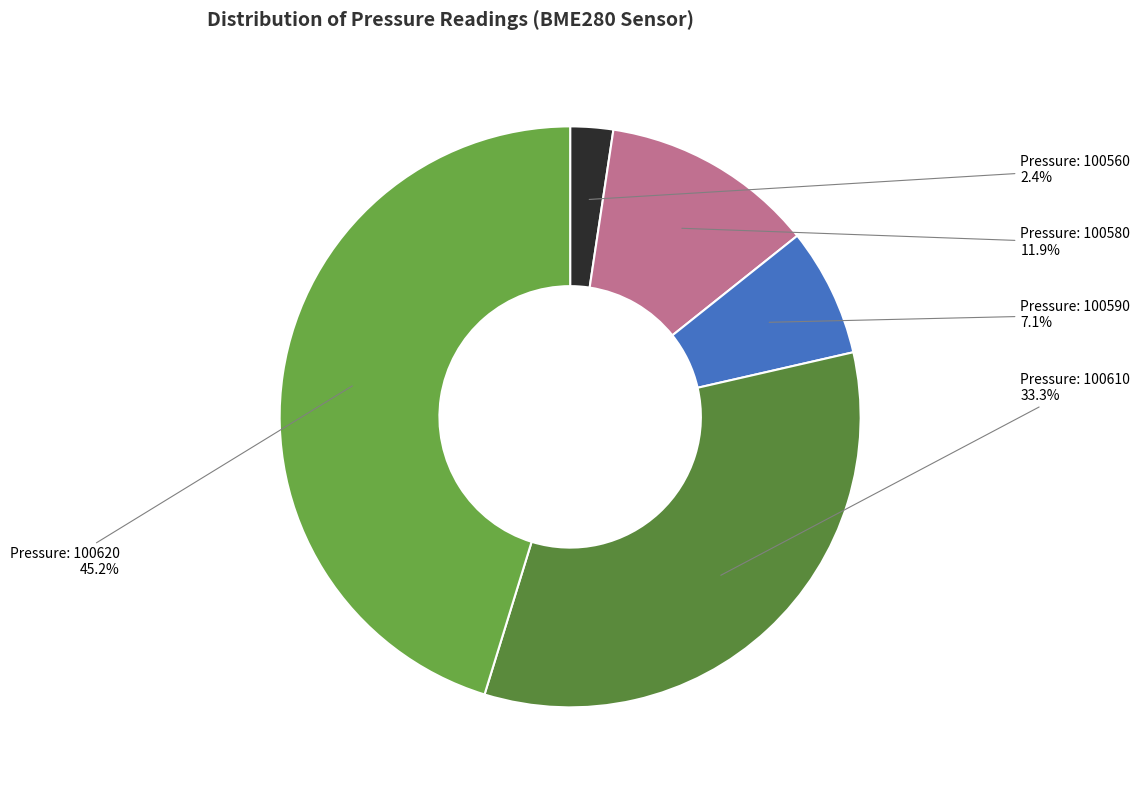

How many segments does this pie chart have?

5